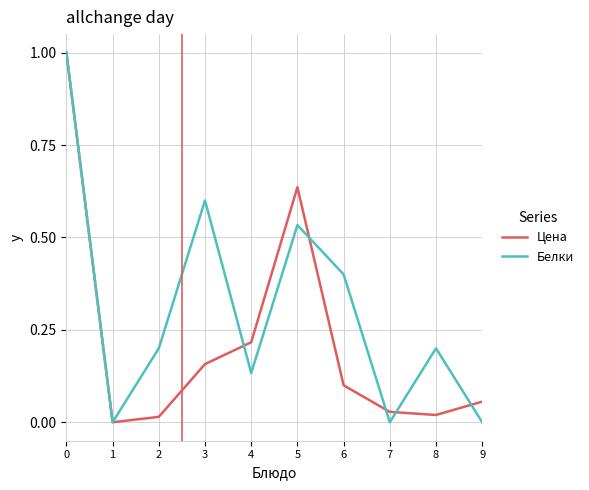

What is the average value of the Белки series?

0.3